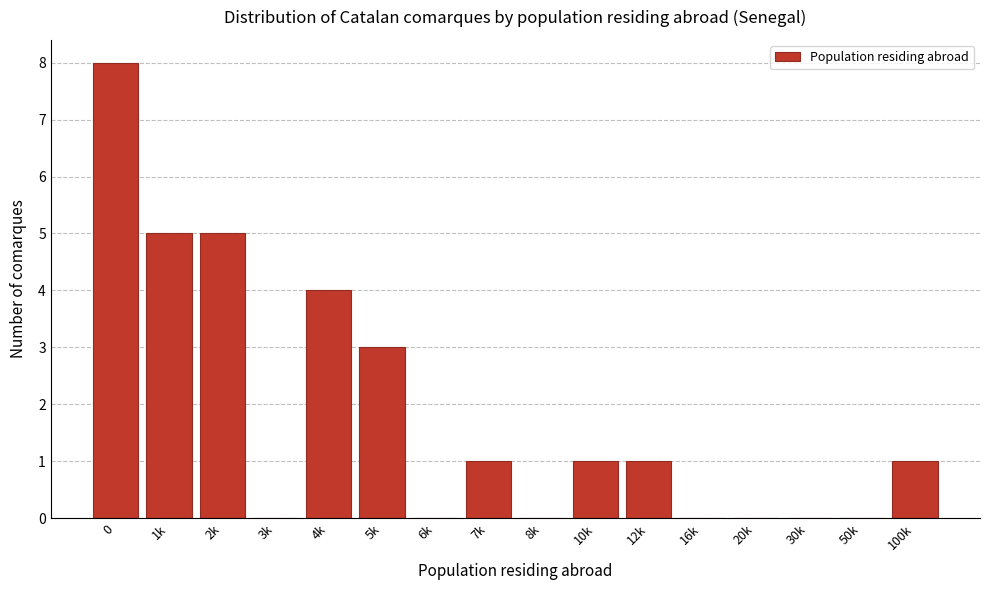

Reading left to right, list all the values displayed in this chart.

0=8	1k=5	2k=5	3k=0	4k=4	5k=3	6k=0	7k=1	8k=0	10k=1	12k=1	16k=0	20k=0	30k=0	50k=0	100k=1